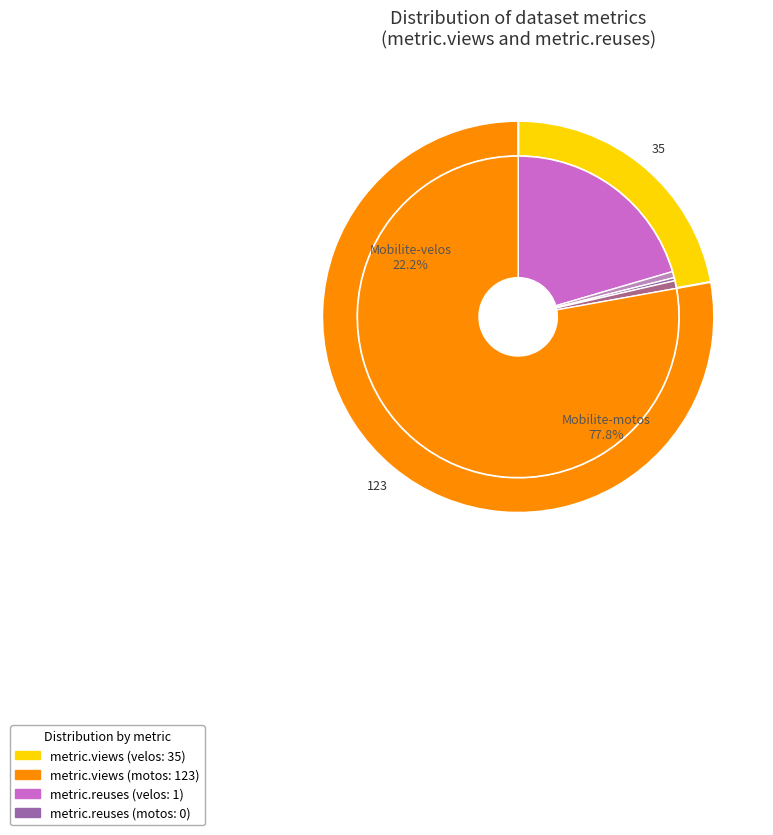

Count the number of slices in the pie.

2